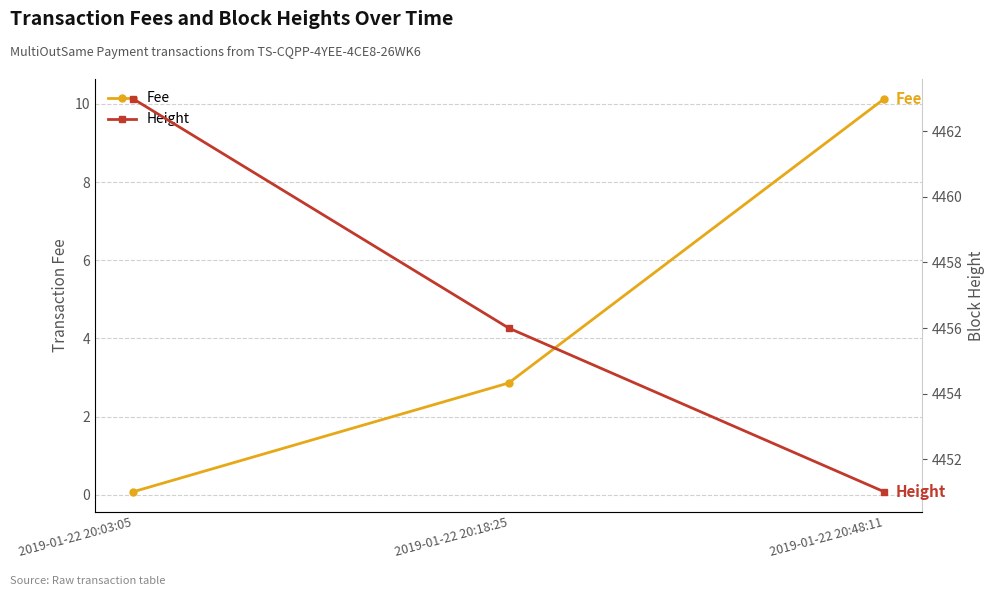

Reading right to left, extract all data points from this chart.

Fee: 2019-01-22 20:48:11=10.1	2019-01-22 20:18:25=2.9	2019-01-22 20:03:05=0.1
Height: 2019-01-22 20:48:11=4451.0	2019-01-22 20:18:25=4456.0	2019-01-22 20:03:05=4463.0